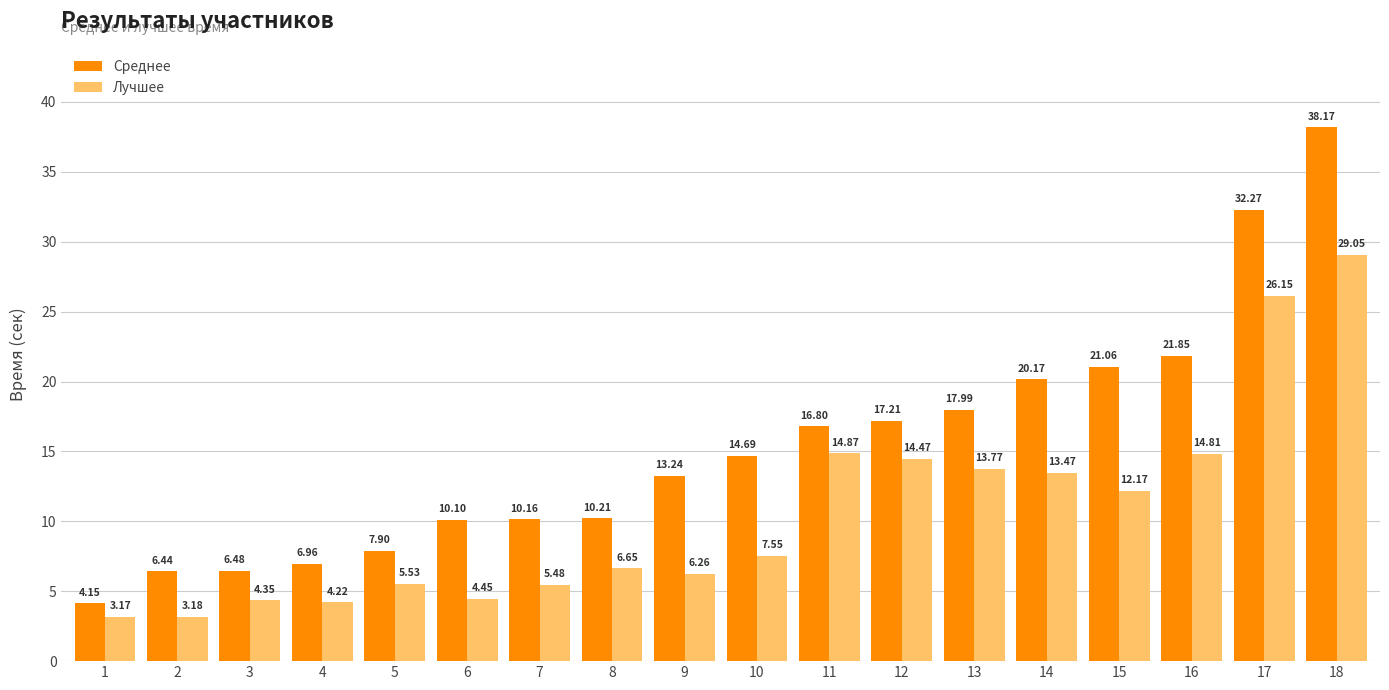

Which series has the widest spread of values?

Среднее